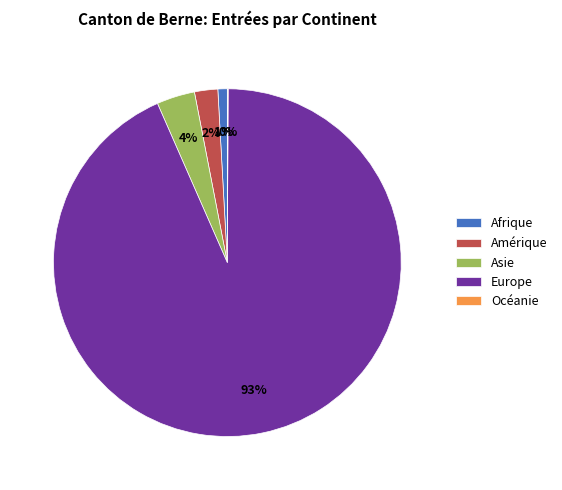

What percentage is the Amérique slice, to the nearest percent?

2%